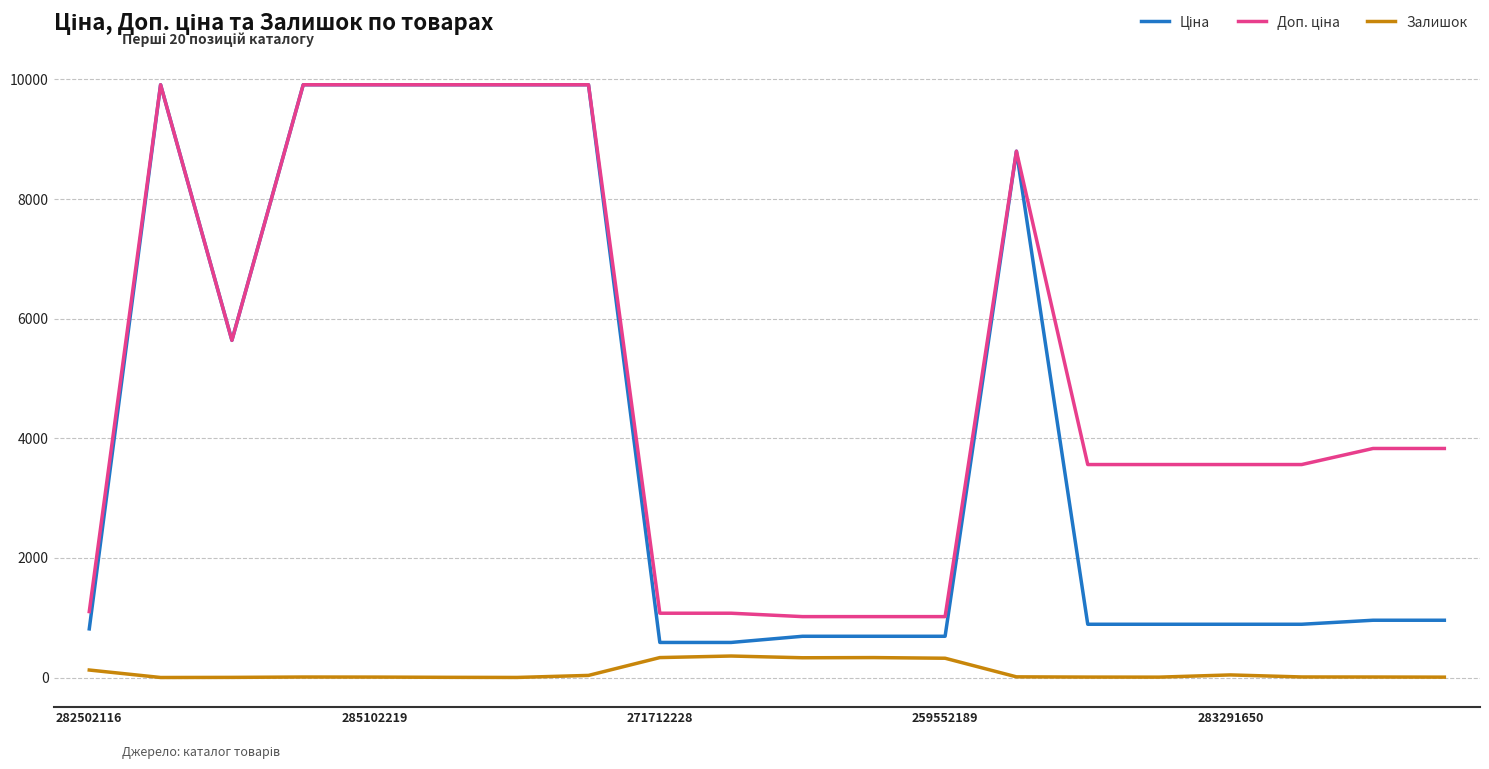

What is the highest value of the Залишок series?

359.0